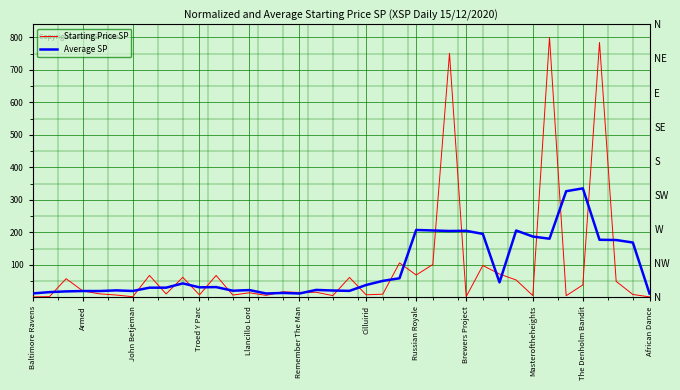

What position from the right is 21?

17